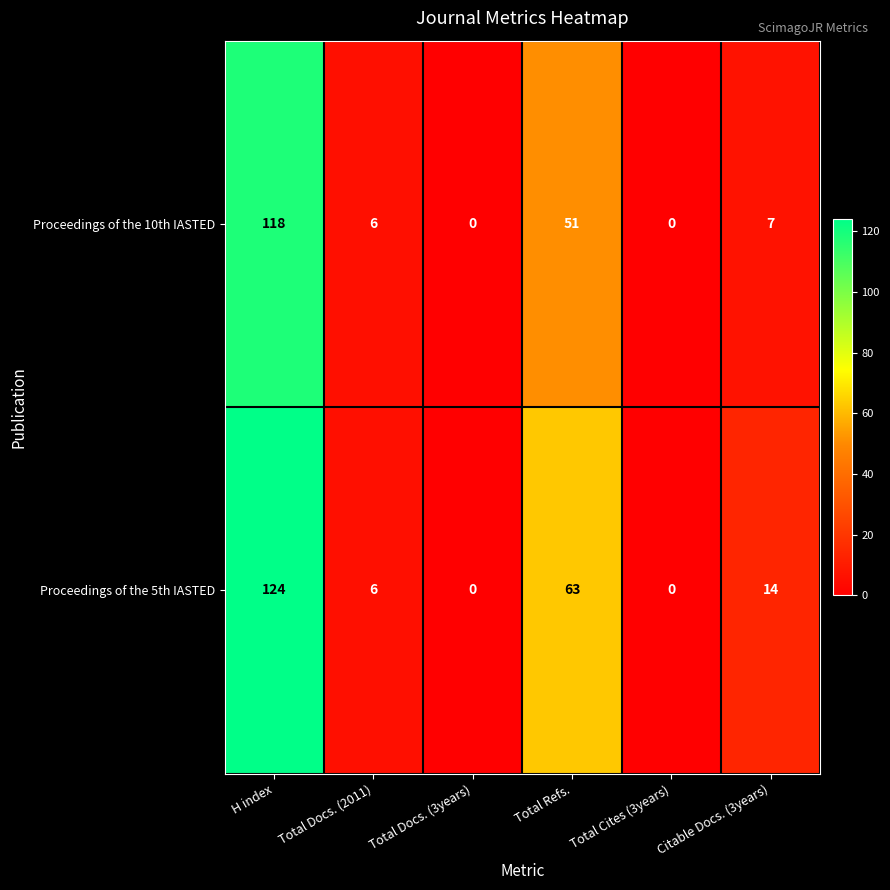

What is the sum of the Proceedings of the 5th IASTED values at Total Docs. (2011) and Total Docs. (3years)?

6